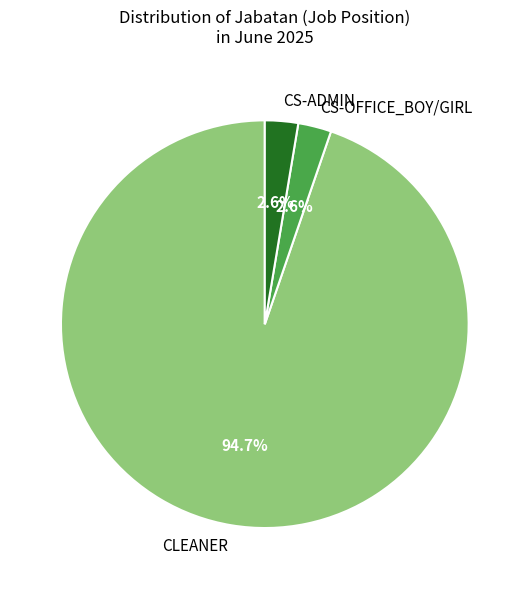

Does CLEANER represent more than half of the total?

Yes